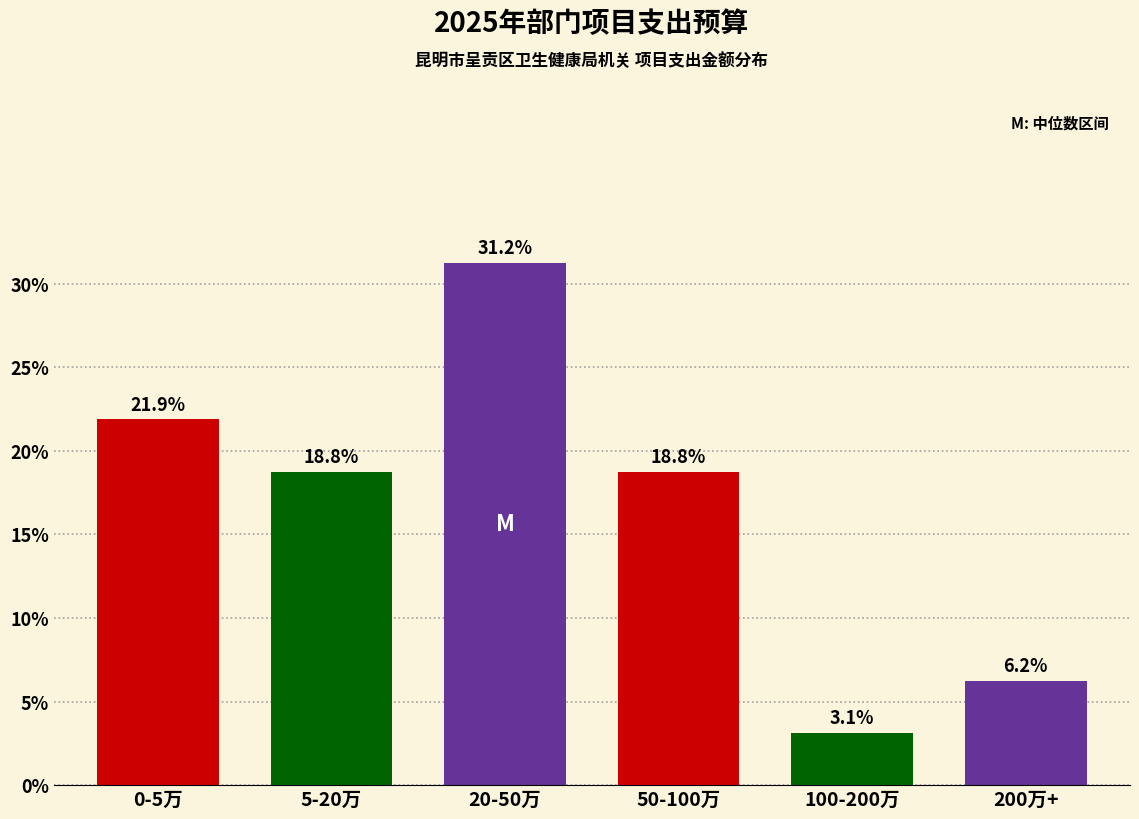

What is the change in value from 20-50万 to 100-200万?

-28.1